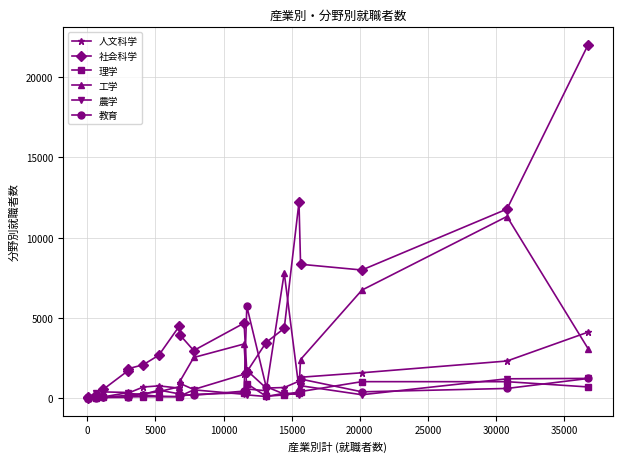

Which series has the largest range (max minus min)?

社会科学